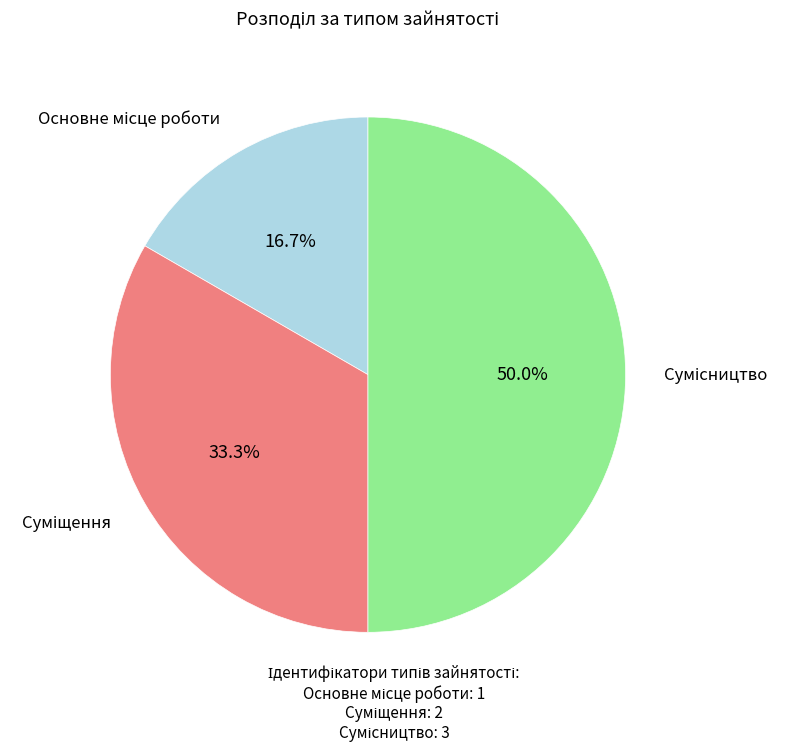

Count the number of slices in the pie.

3